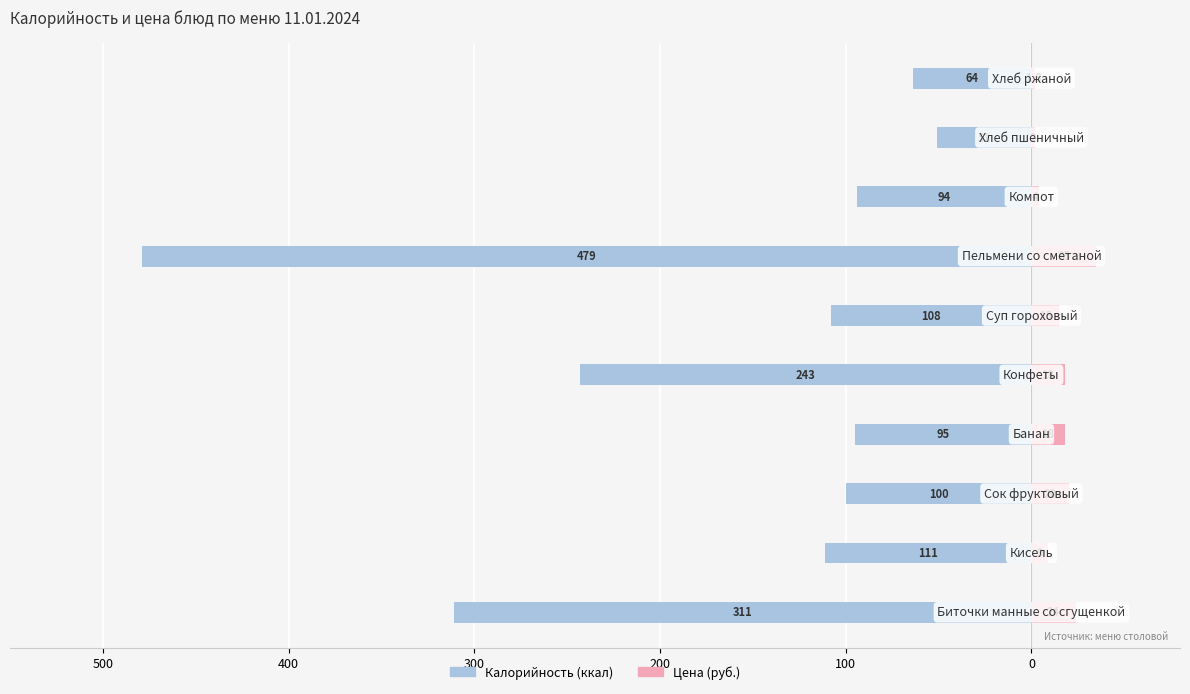

The Цена (руб.) series shows 3.3 at 400. True or false?

False